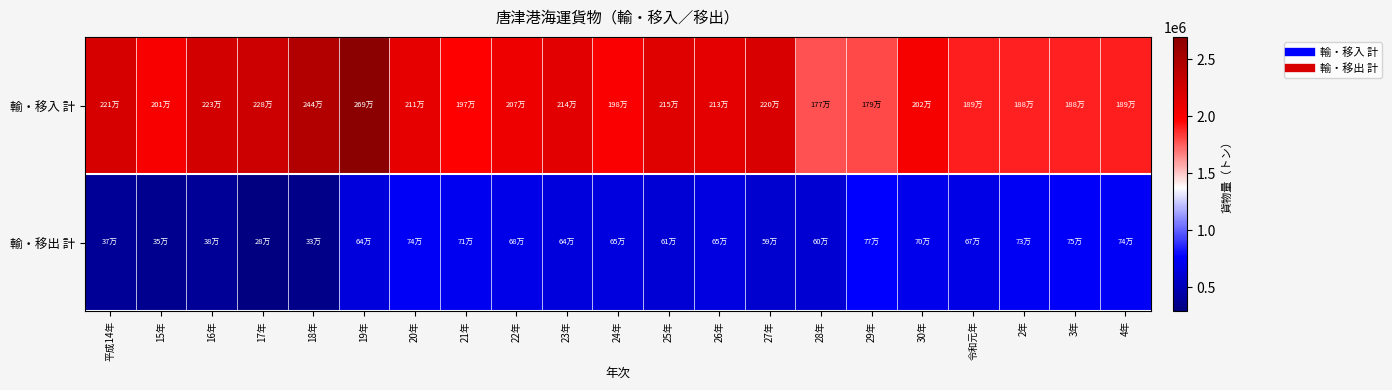

Which label corresponds to the smallest value in the chart?

17年